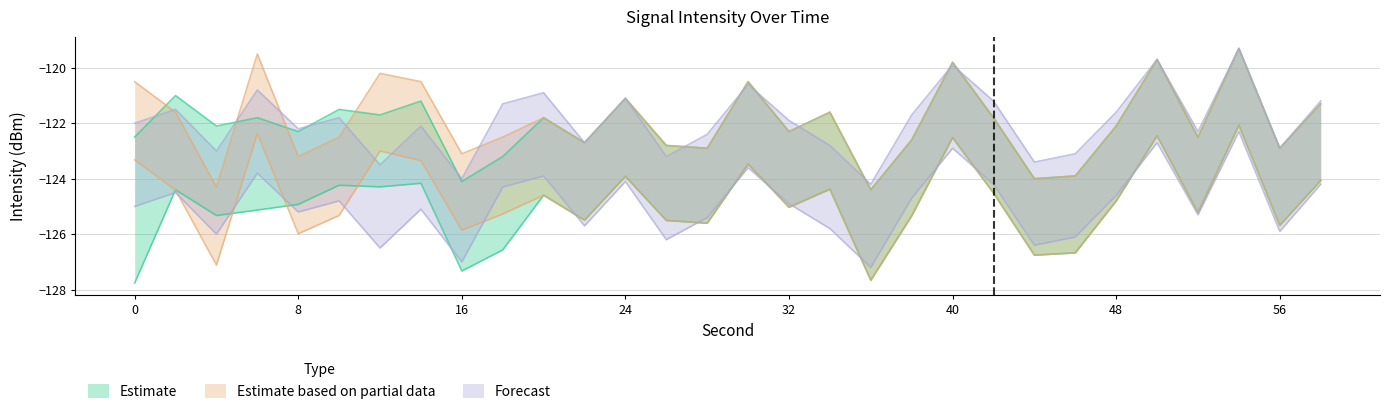

What value does the Estimate based on partial data series have at 26?

-125.5